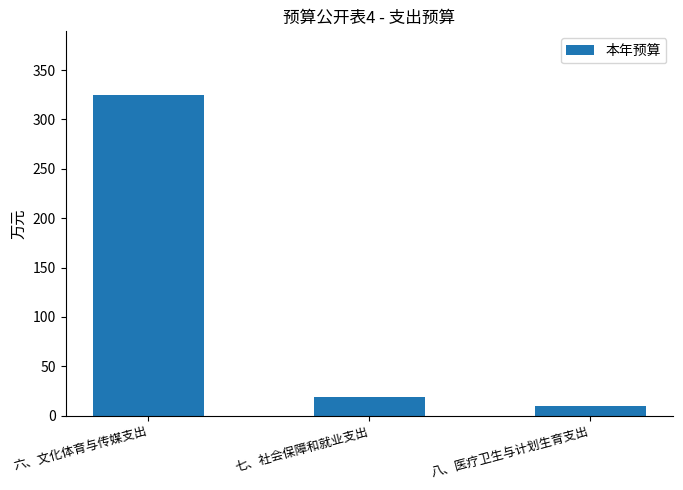

Rank the categories by value from highest to lowest.

六、文化体育与传媒支出, 七、社会保障和就业支出, 八、医疗卫生与计划生育支出